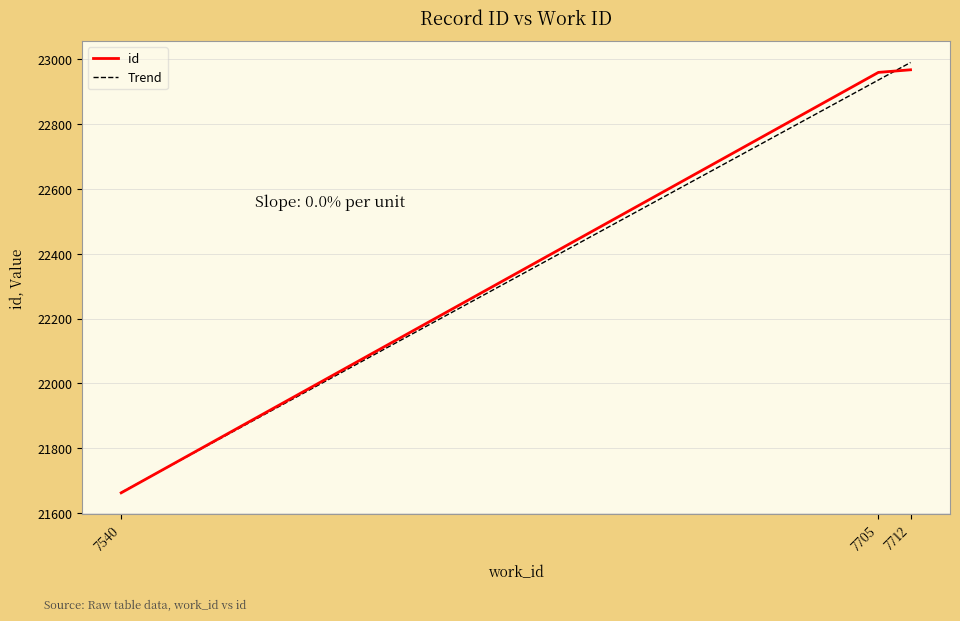

How many data points are less than 22959?

1